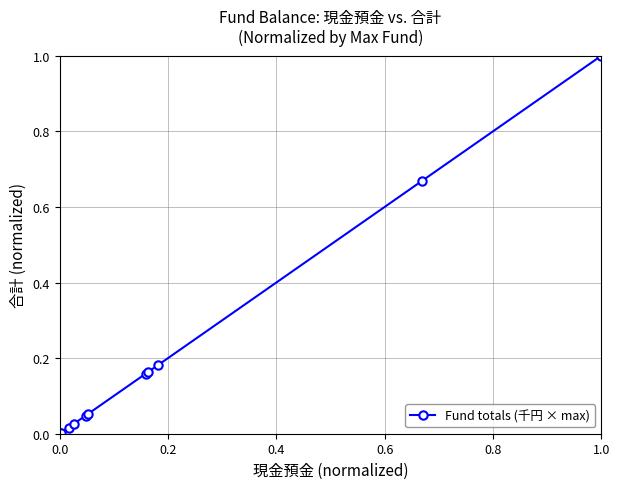

What is the greatest value displayed?

1.0